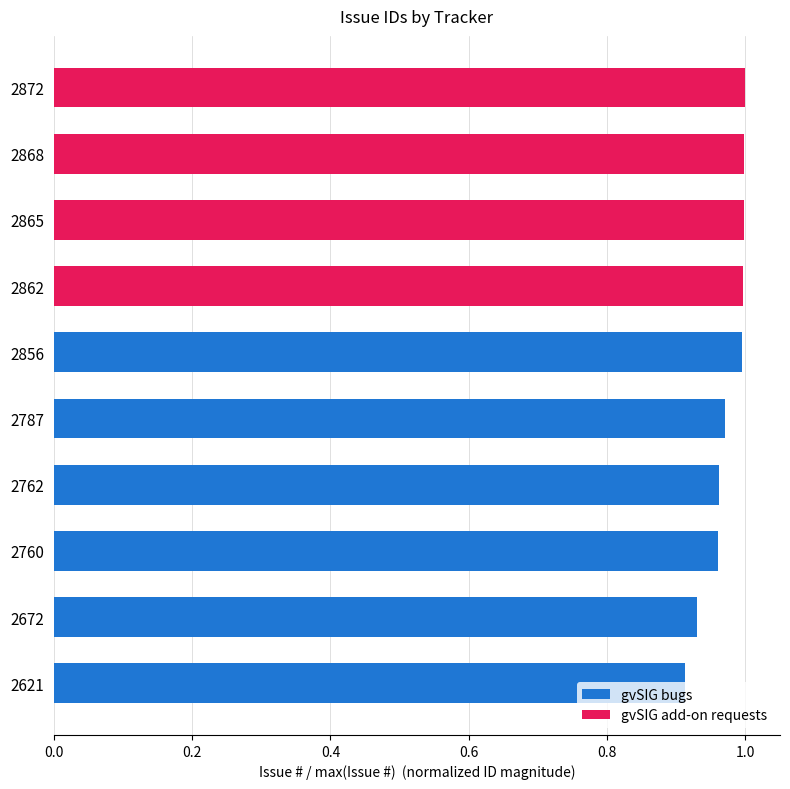

What is the sum of all gvSIG bugs values?

5.7